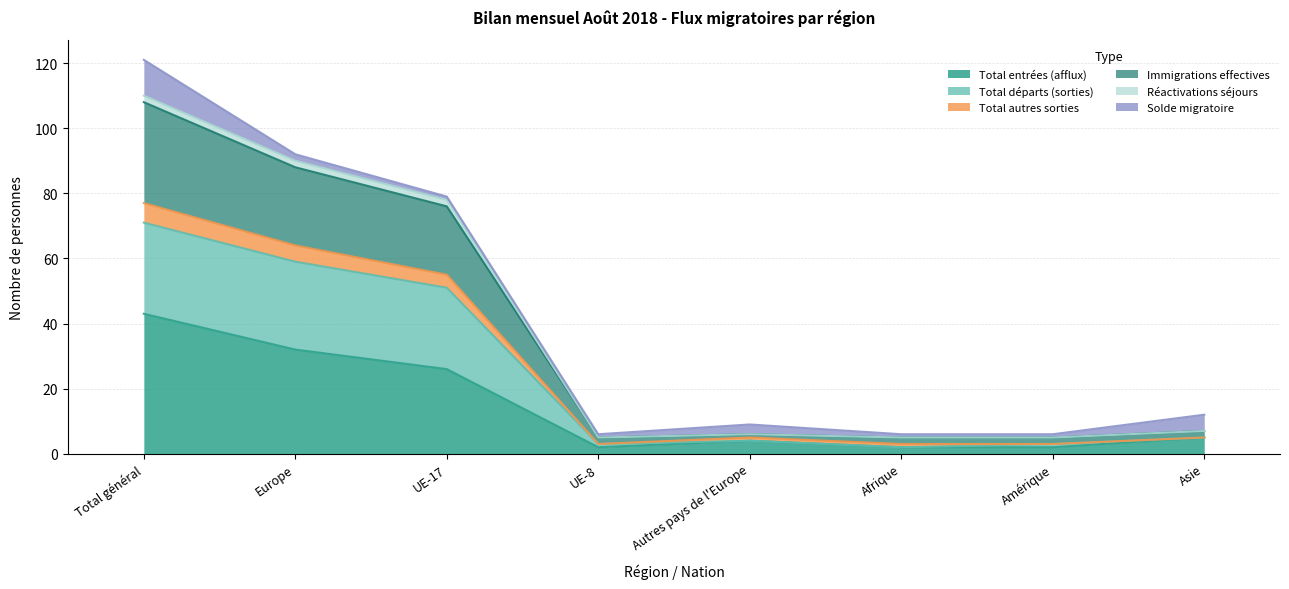

True or false: Total autres sorties has a value of 92 at Europe.

False